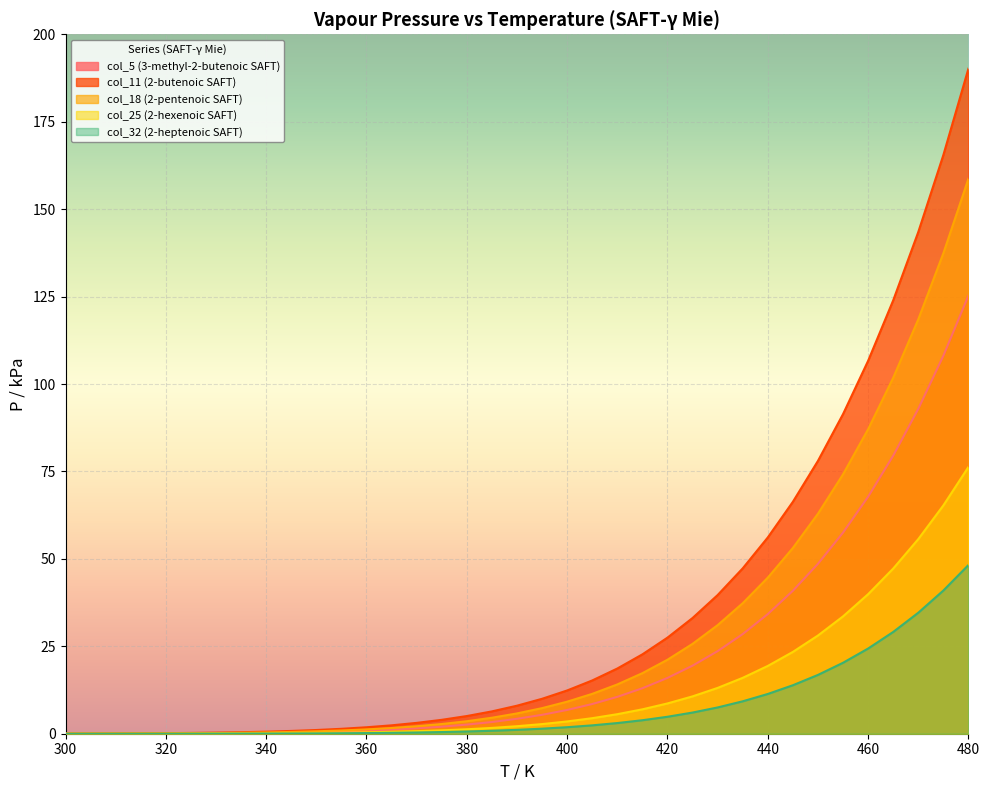

True or false: col_25 (2-hexenoic SAFT) and col_32 (2-heptenoic SAFT) cross at least once.

False